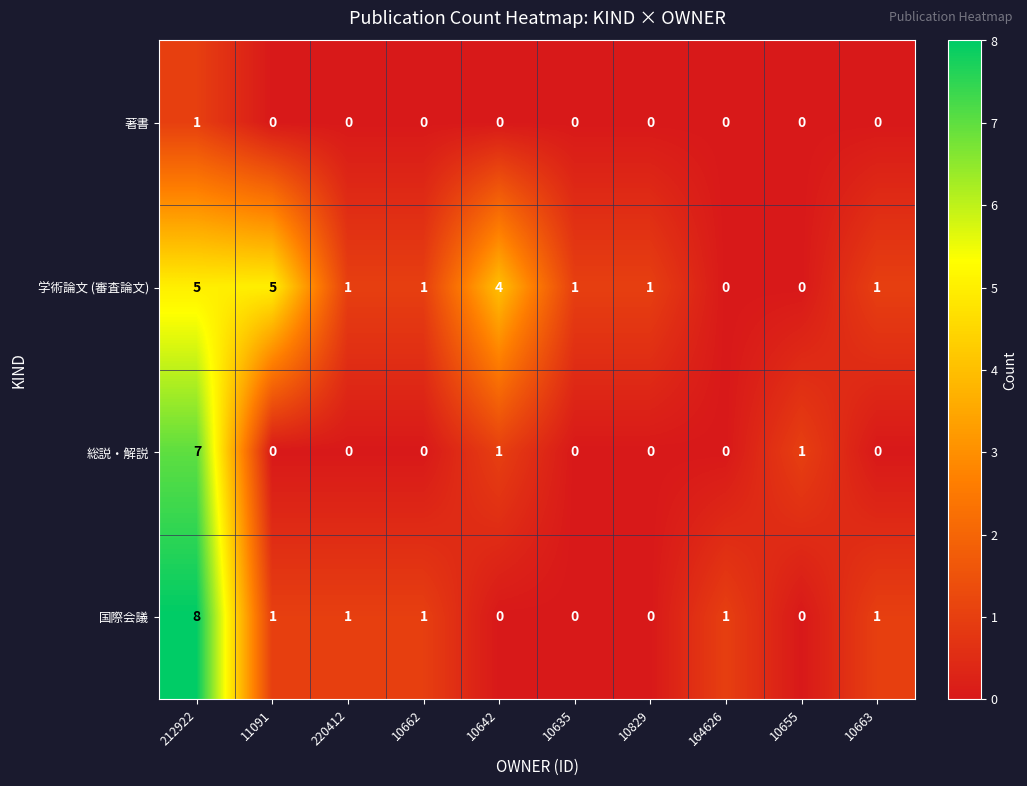

What is the difference between the highest and lowest values at 10655?

1